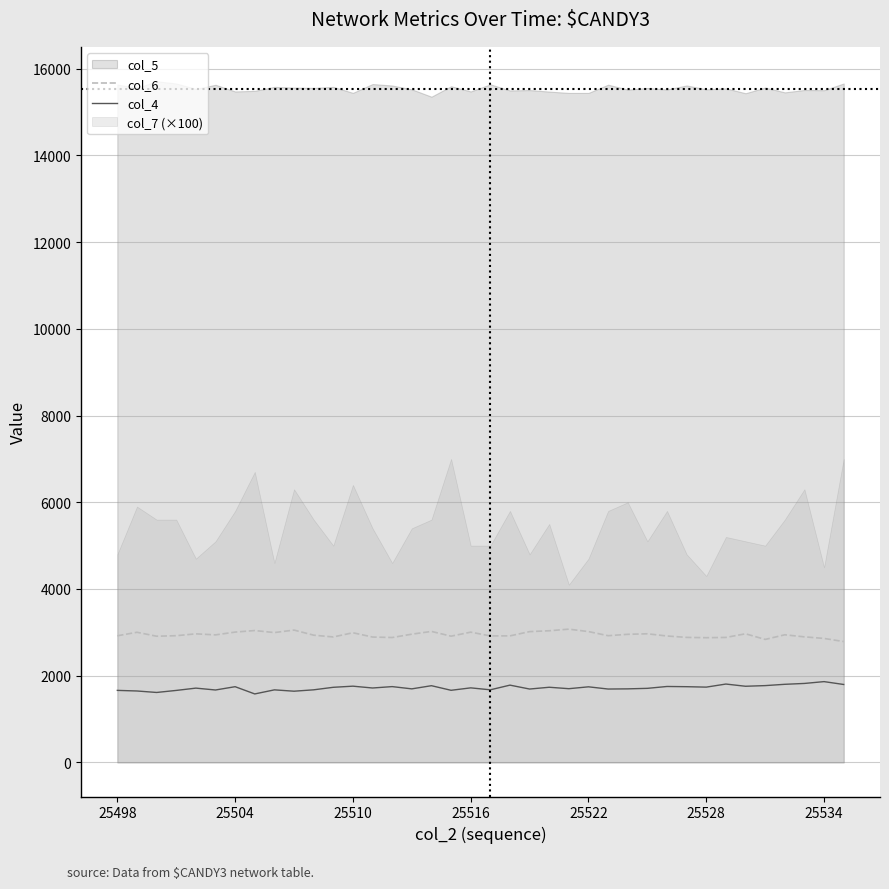

How many interior local peaks does the col_4 series have?

13